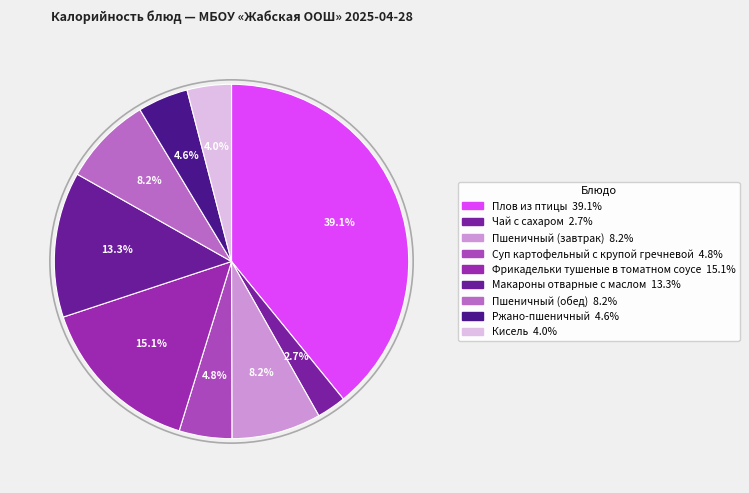

Is Кисель the majority of the pie?

No